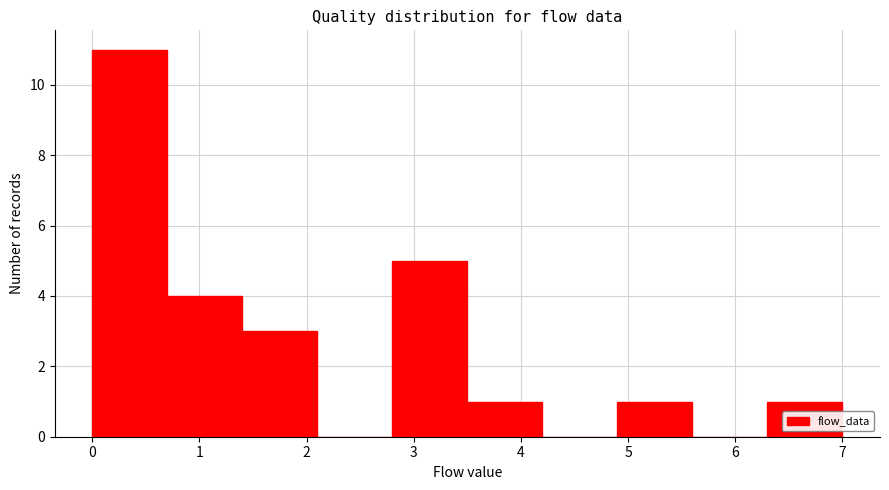

Reading left to right, list every bar in this chart as the range it spans on the x-axis followed by its height. The values are not printed on the chart, so give them approximately, as read against the axis.

0.0 to 0.7: 11
0.7 to 1.4: 4
1.4 to 2.1: 3
2.1 to 2.8: 0
2.8 to 3.5: 5
3.5 to 4.2: 1
4.2 to 4.9: 0
4.9 to 5.6: 1
5.6 to 6.3: 0
6.3 to 7.0: 1